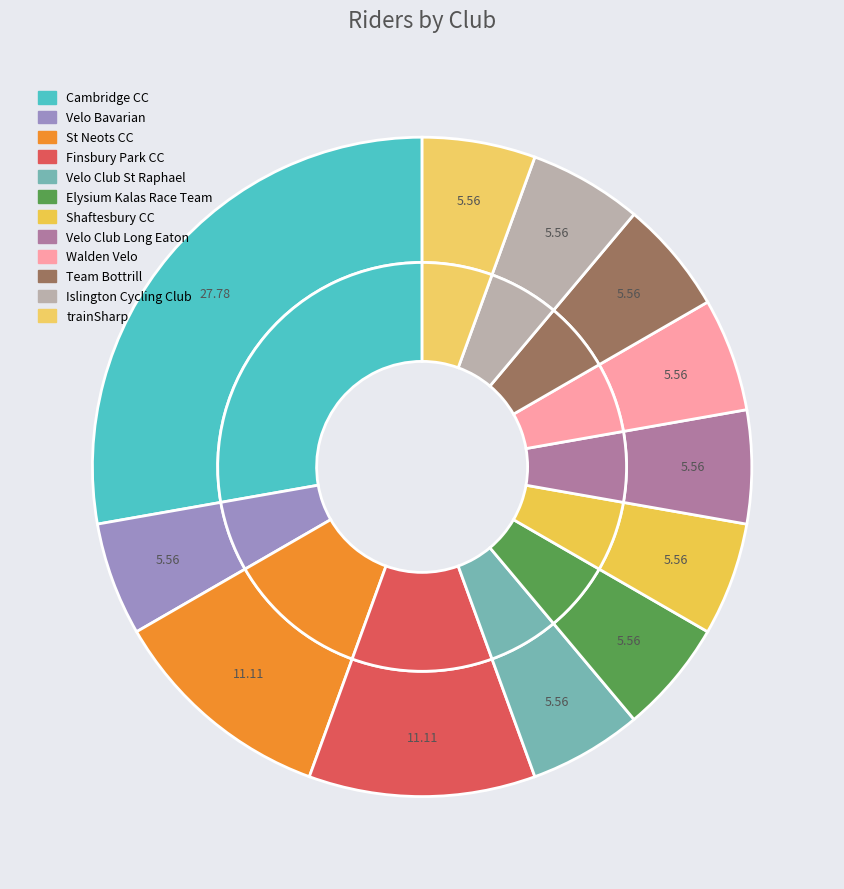

Approximately how many times larger is the value at Team Bottrill compared to Elysium Kalas Race Team?

1.0